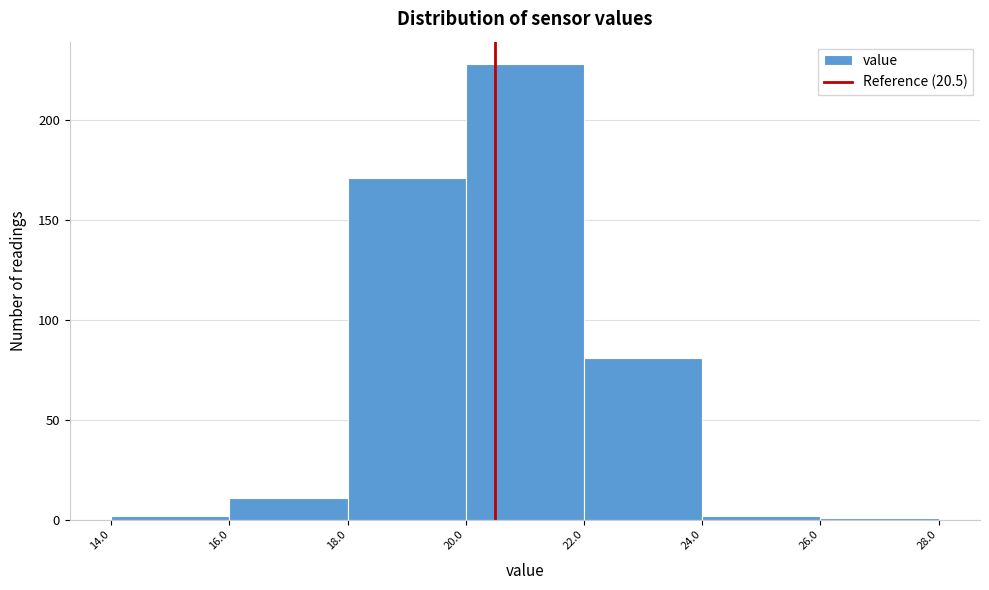

Over which range of the x-axis is the bar tallest?

20.0 to 22.0